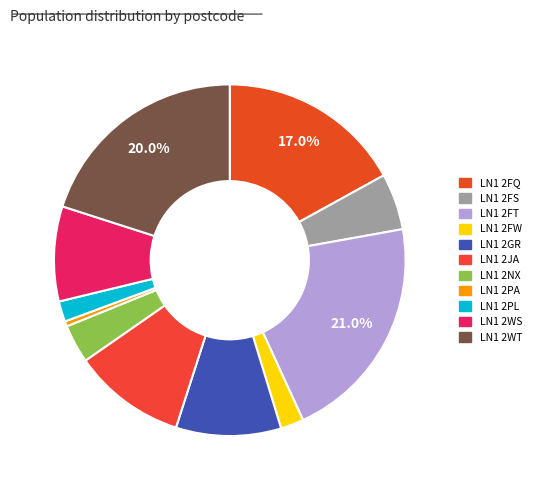

To the nearest percent, what is the difference between the largest and smallest slice percentages?

21%